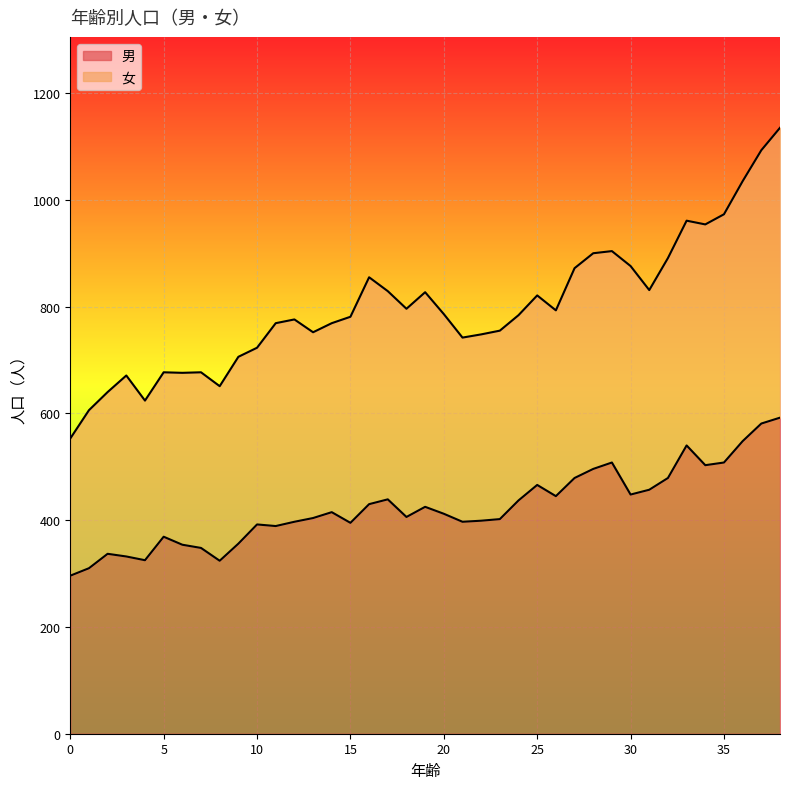

Reading left to right, extract all data points from this chart.

296	310	337	332	325	369	354	348	324	356	392	389	397	404	415	395	430	439	406	425	412	397	399	402	437	466	445	479	496	508	448	457	479	540	503	508	548	581	592